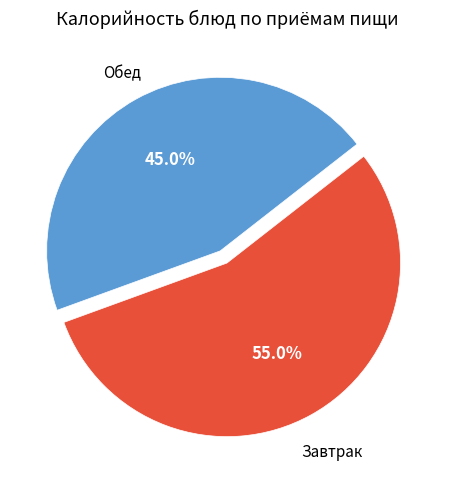

Is there a majority slice in this chart?

Yes